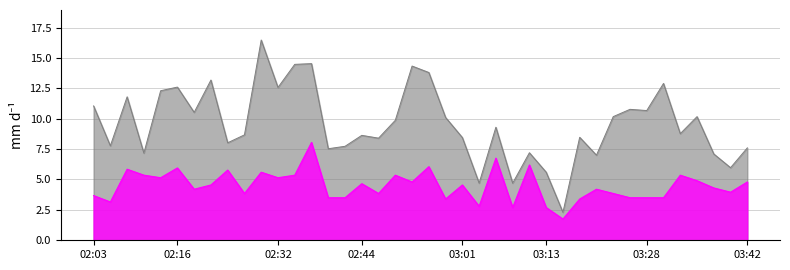

What are all the series names shown in the legend?

SDS_P1, SDS_P2